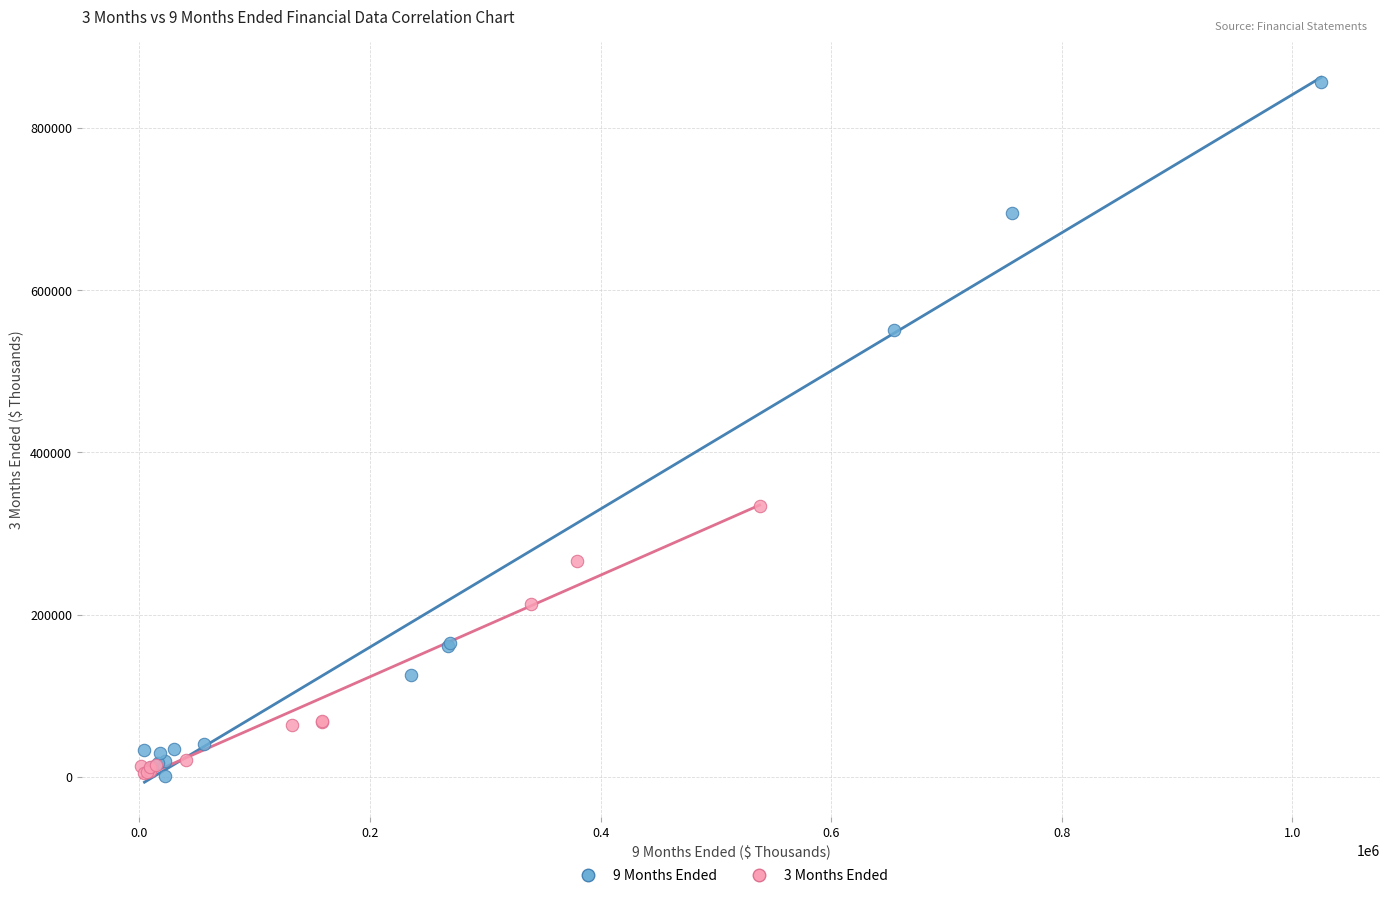

Which series has the largest Y range (max minus min)?

9 Months Ended